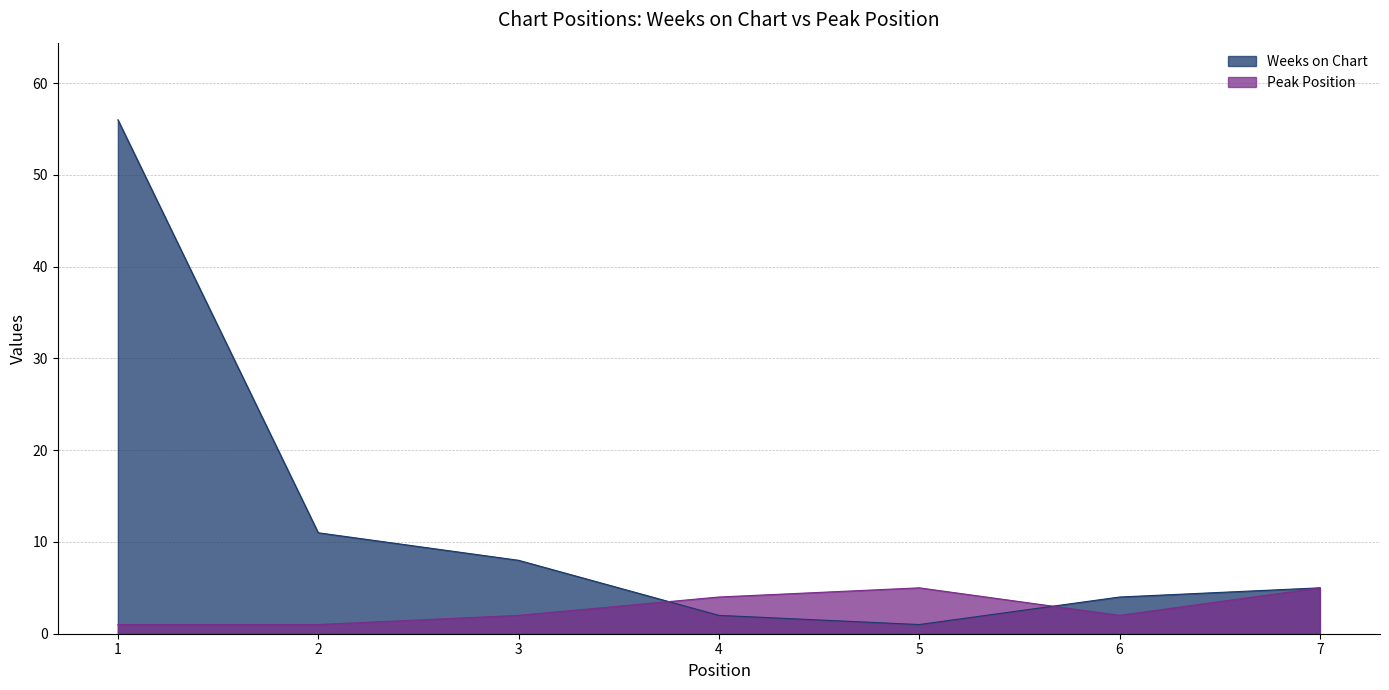

At which category does Weeks on Chart reach its first local valley?

5